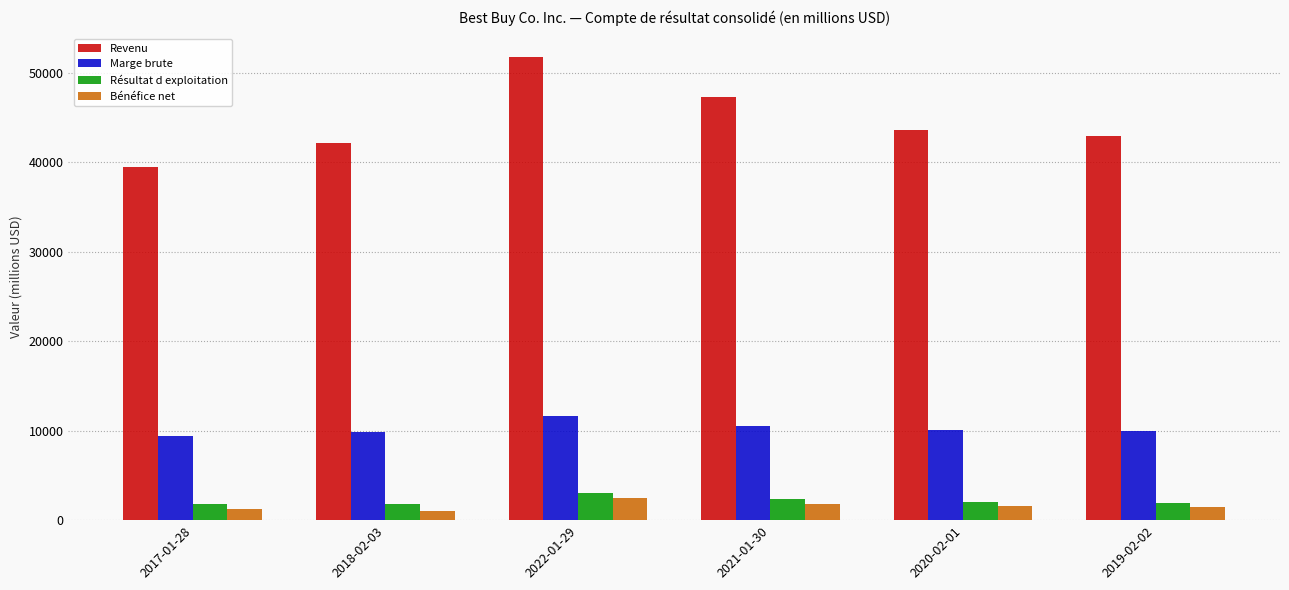

At which category is the sum across all series the highest?

2022-01-29